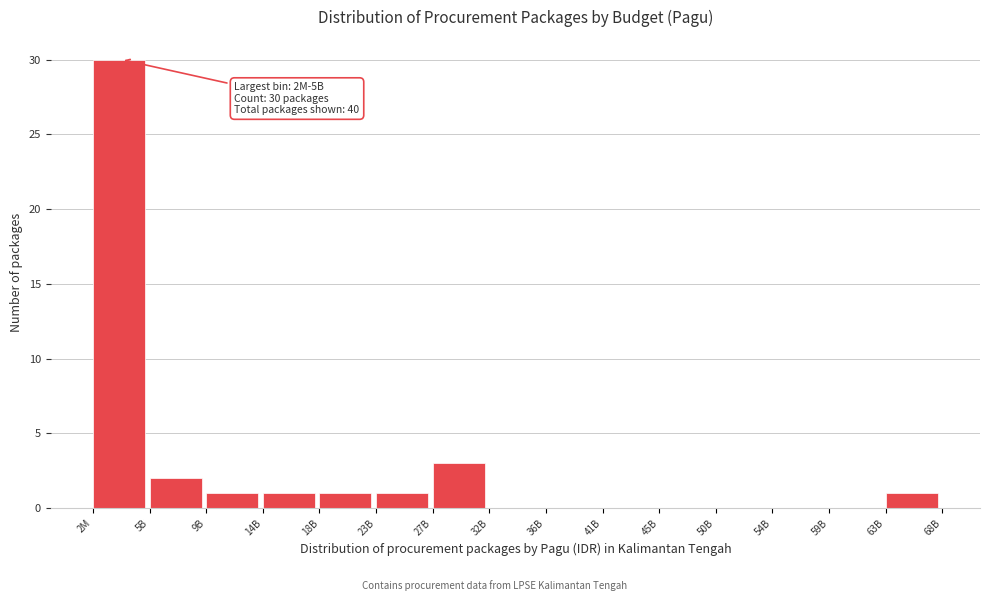

Reading right to left, extract all data points from this chart.

63B=1	59B=0	54B=0	50B=0	45B=0	41B=0	36B=0	32B=0	27B=3	23B=1	18B=1	14B=1	9B=1	5B=2	2M=30